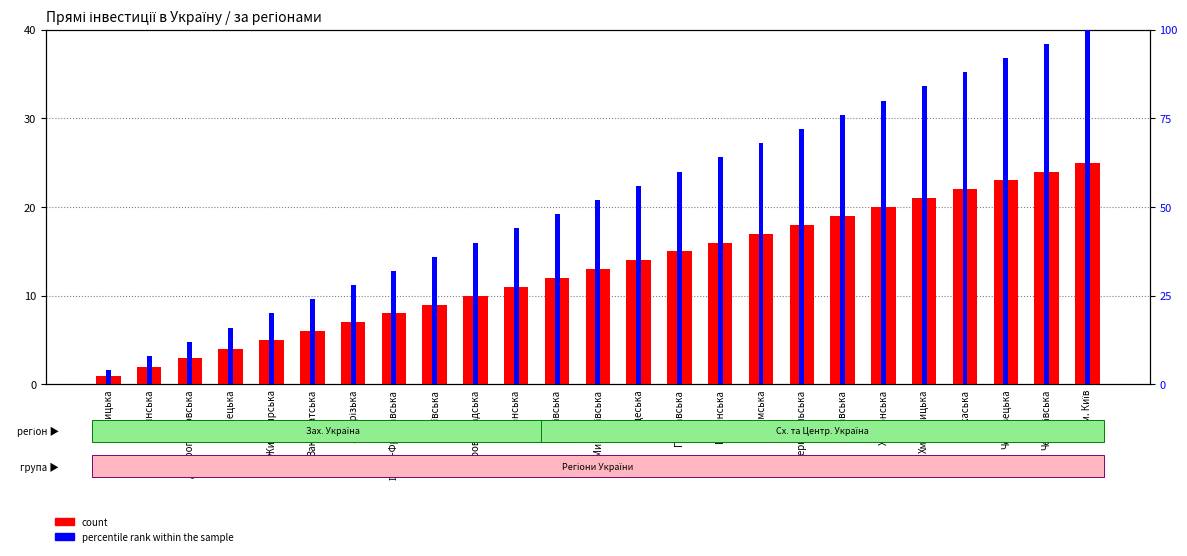

What is the difference between the percentile rank within the sample values at Сумська and Херсонська?

12